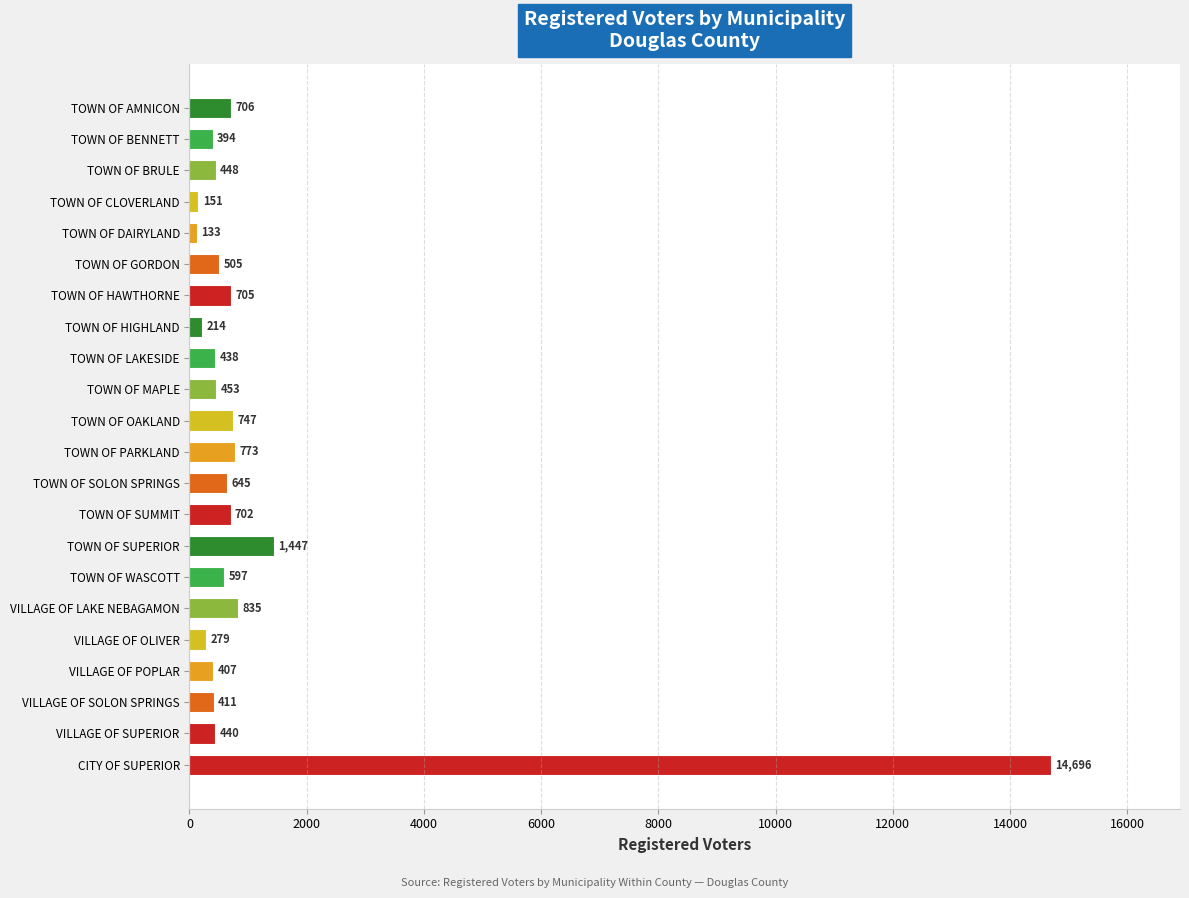

What is the sum of all values?

26126